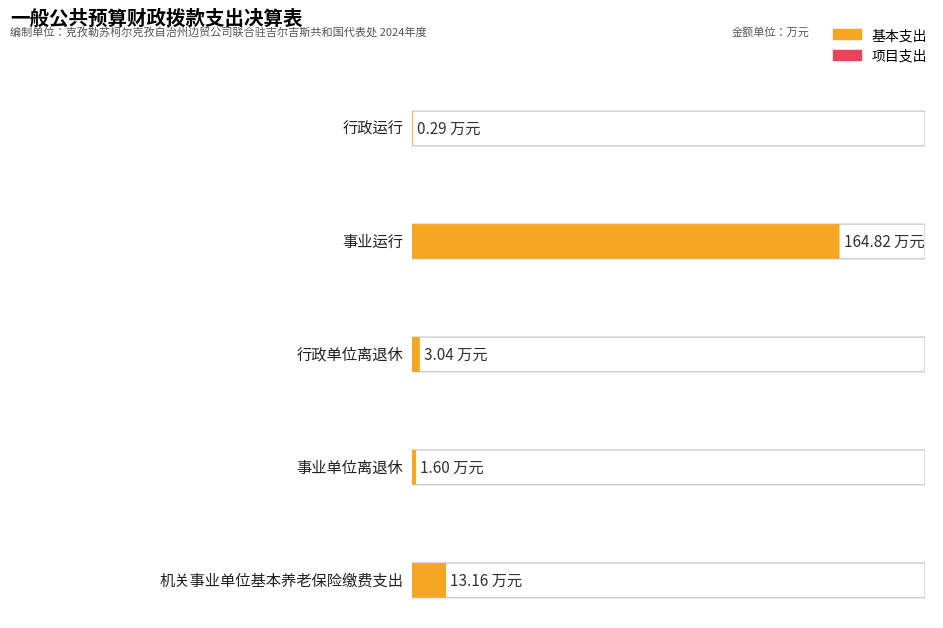

The value of 基本支出 at 机关事业单位基本养老保险缴费支出 is 23.6. True or false?

False